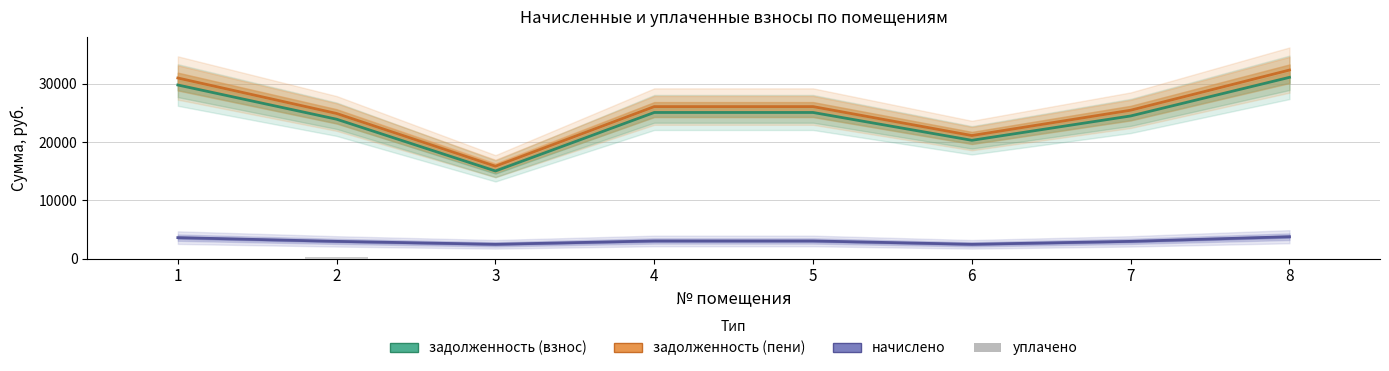

Is it true that задолженность (взнос) equals 7860.8 at 2?

False